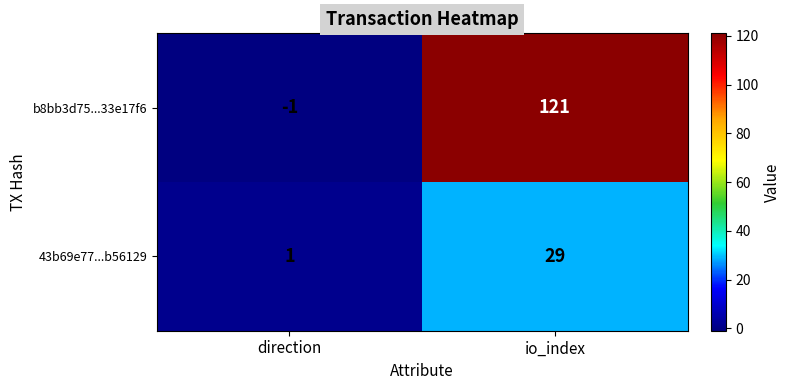

Is it true that b8bb3d75...33e17f6 equals -1 at direction?

True